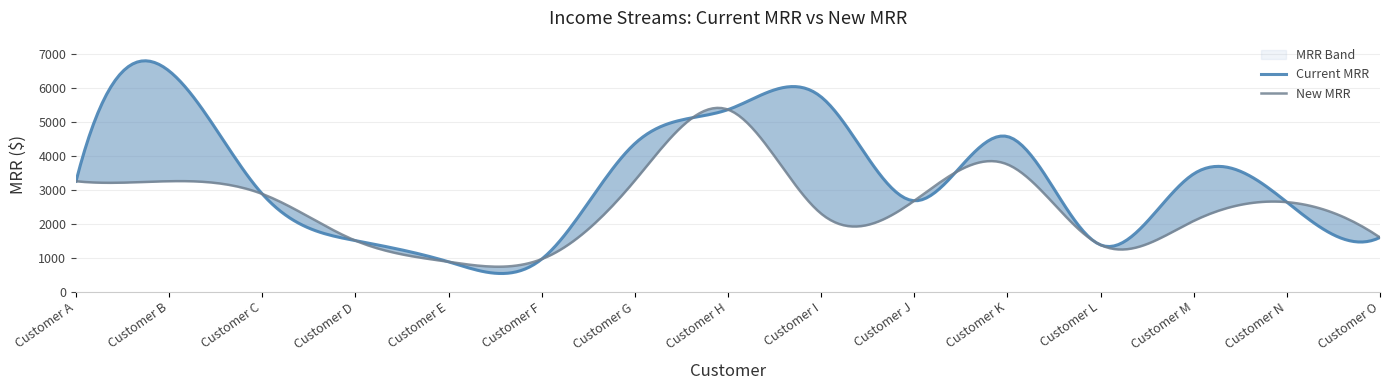

Is this an area chart (filled region under the line)?

No